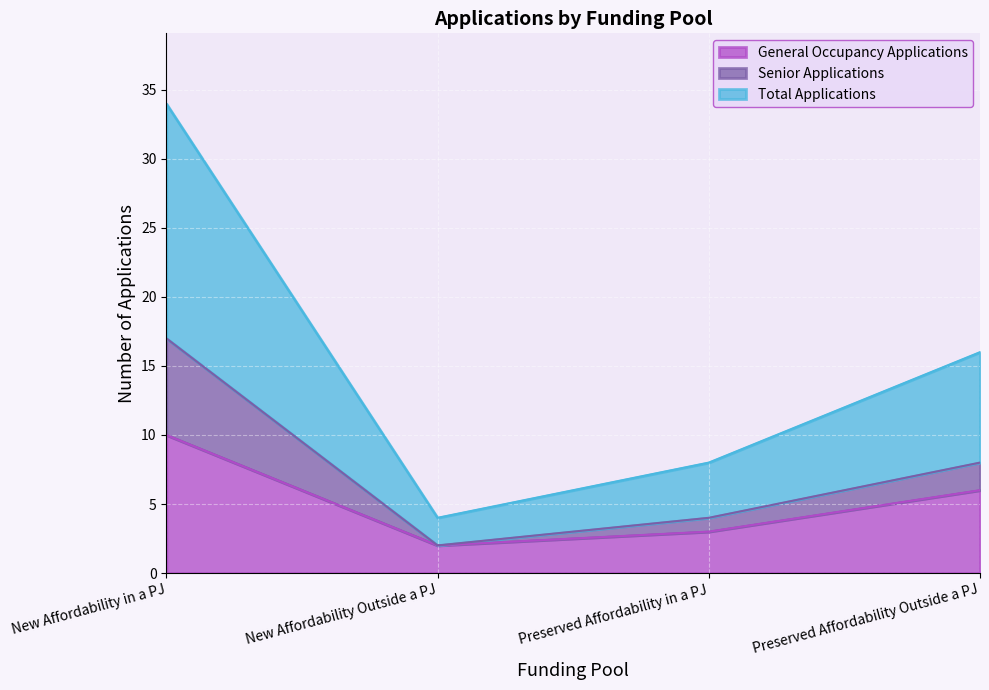

True or false: Senior Applications and Total Applications intersect in this chart.

False